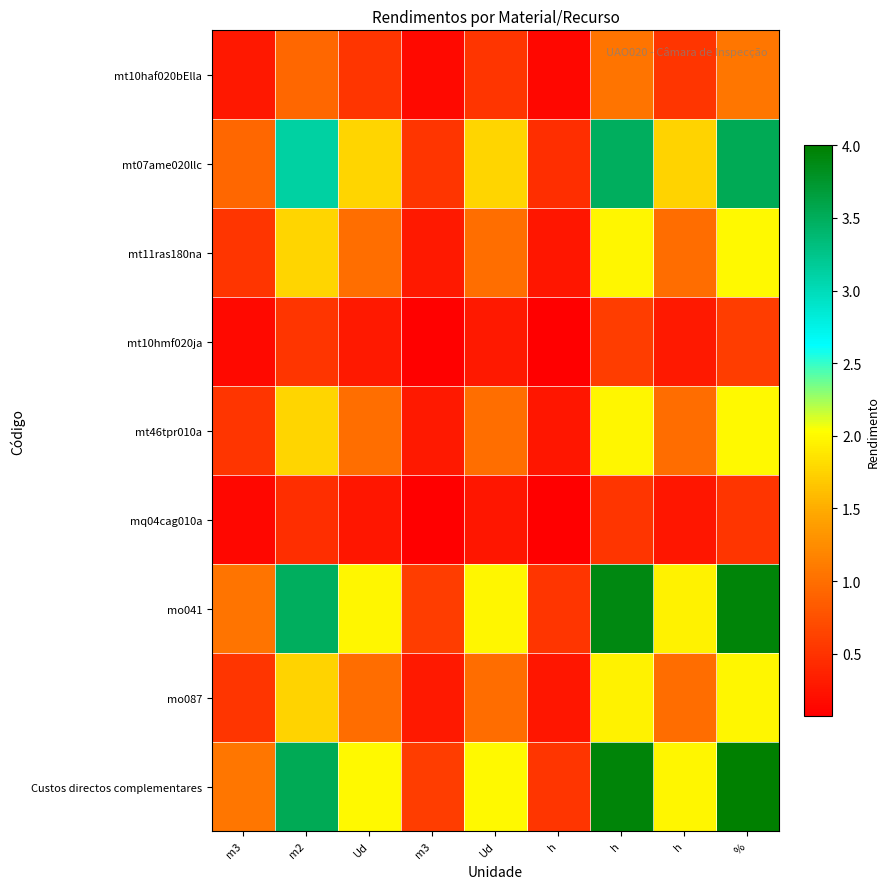

Between h and m3, which is larger?

h